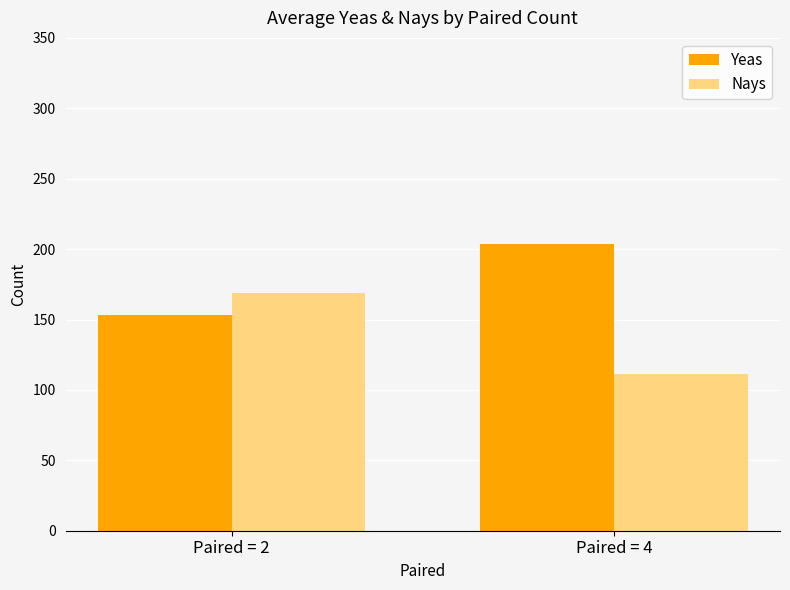

What is the difference between the maximum and minimum values in the Nays series?

57.2